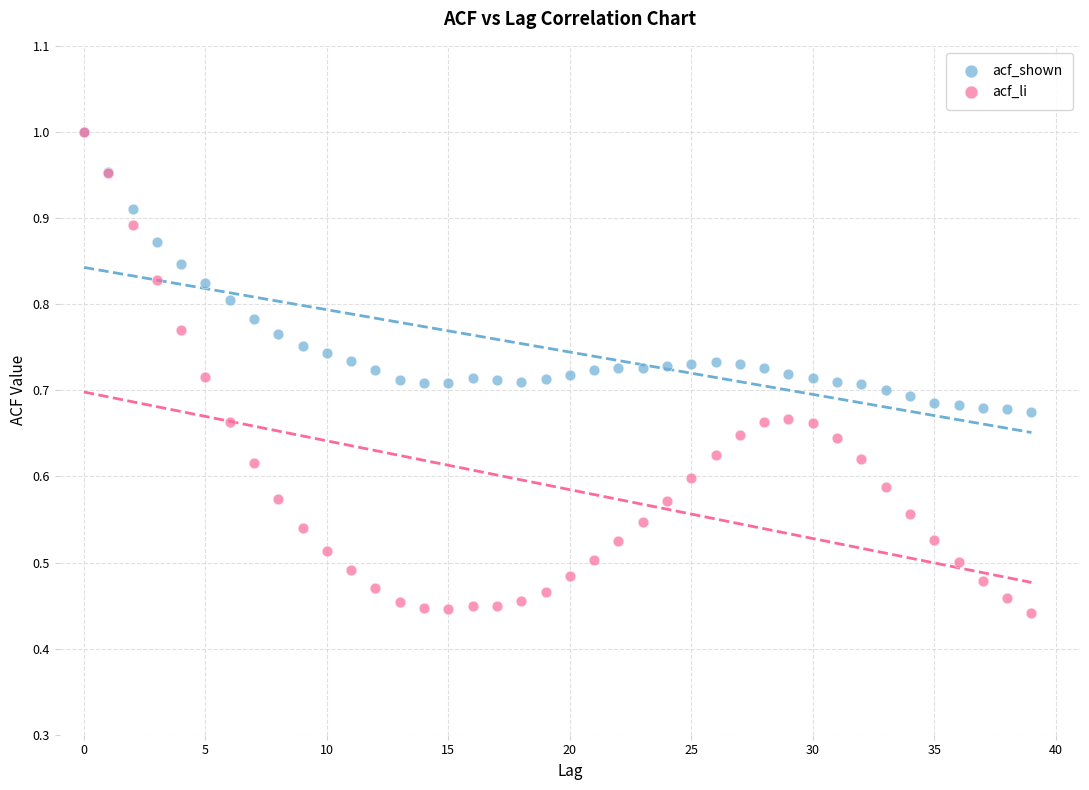

What are all the series names shown in the legend?

acf_shown, acf_li